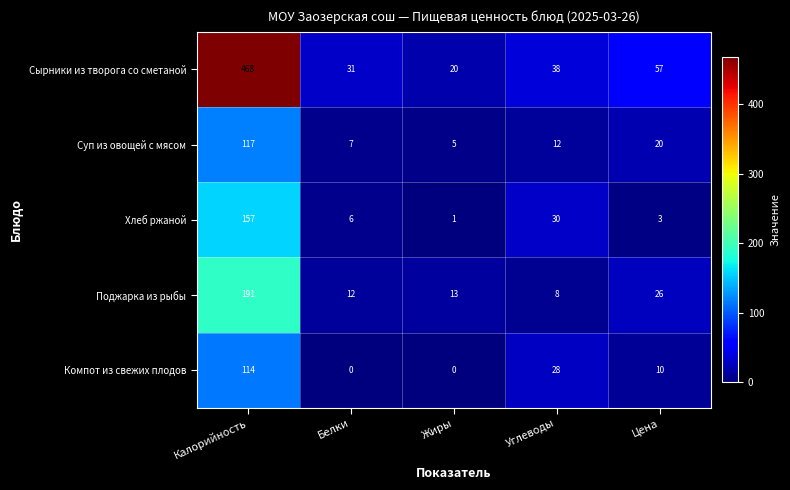

How many distinct data groups are displayed?

5